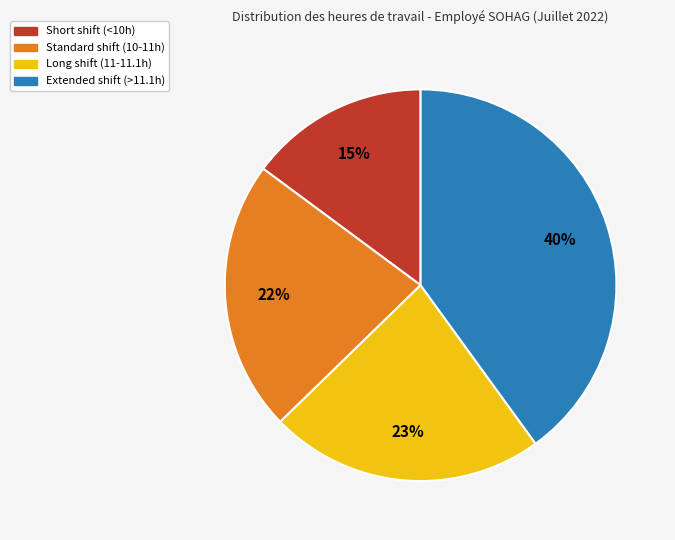

Does Standard shift (10-11h) represent more than half of the total?

No